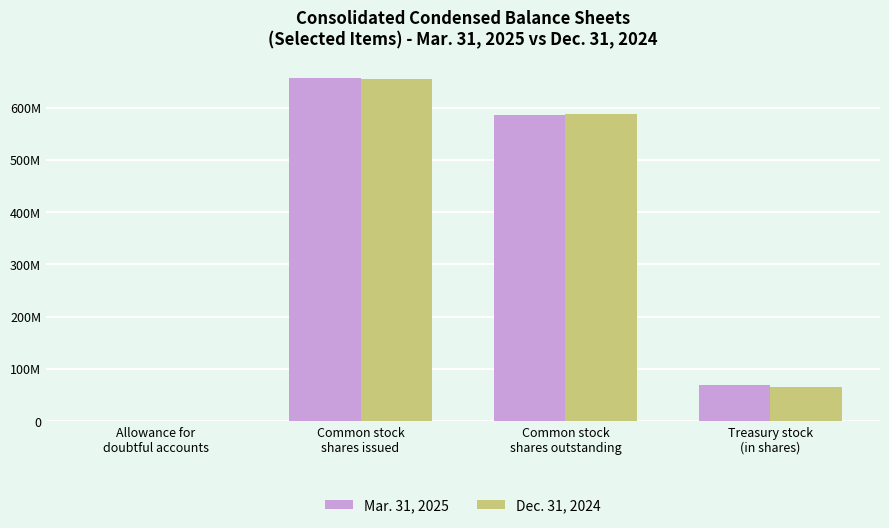

What are all the series names shown in the legend?

Mar. 31, 2025, Dec. 31, 2024